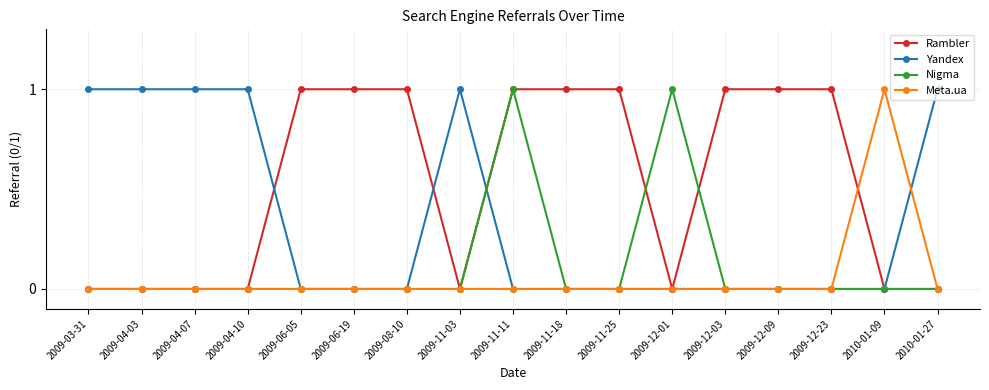

What value does the Rambler series have at 2009-12-09?

1